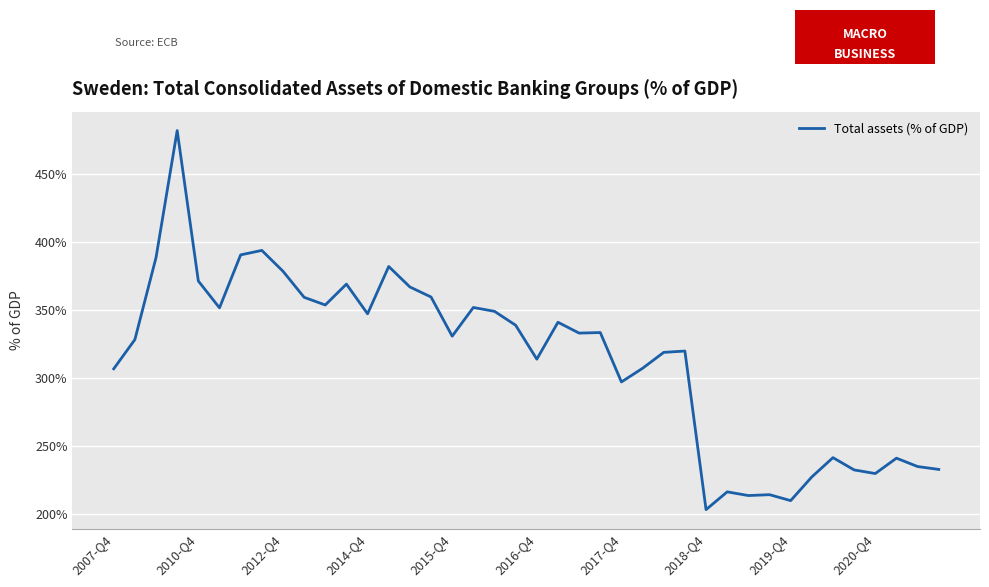

What is the greatest value displayed?

481.6